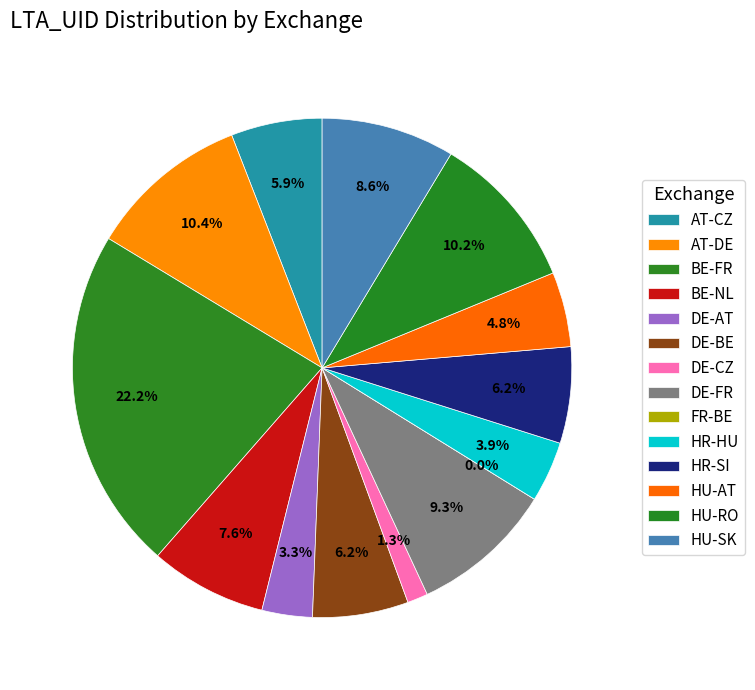

The BE-NL slice represents 8% of the pie. True or false?

True